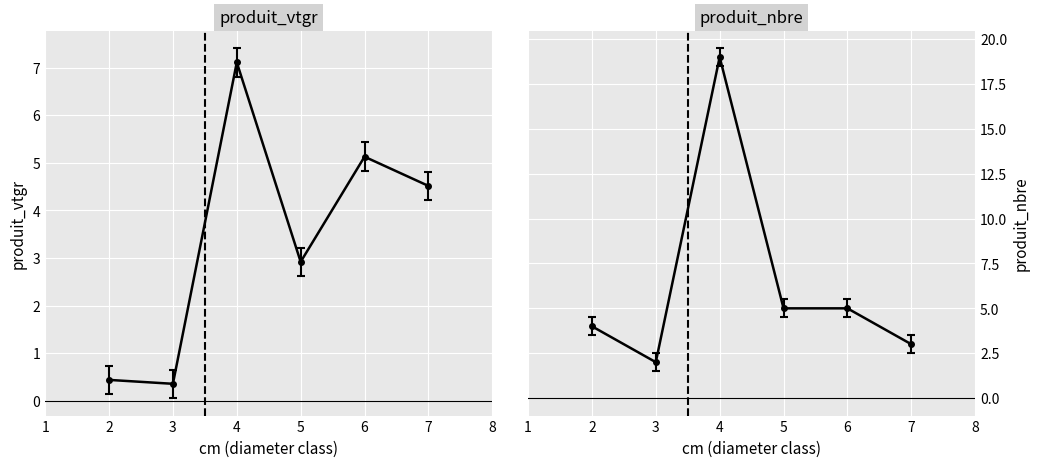

What are all the series names shown in the legend?

produit_vtgr, produit_nbre